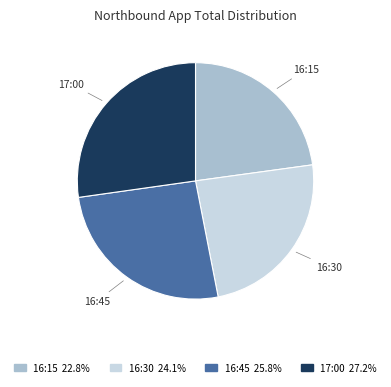

Is there a majority slice in this chart?

No